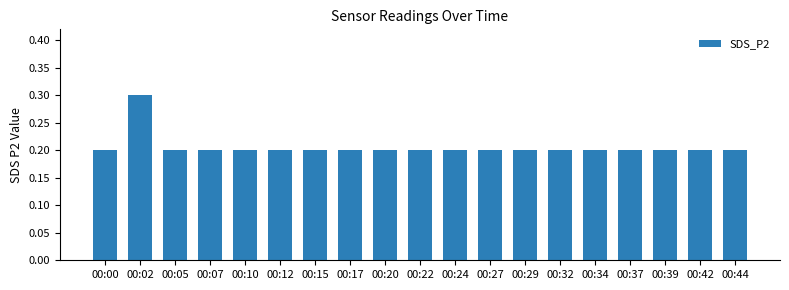

What is the value of the 1st bar from the left?

0.2